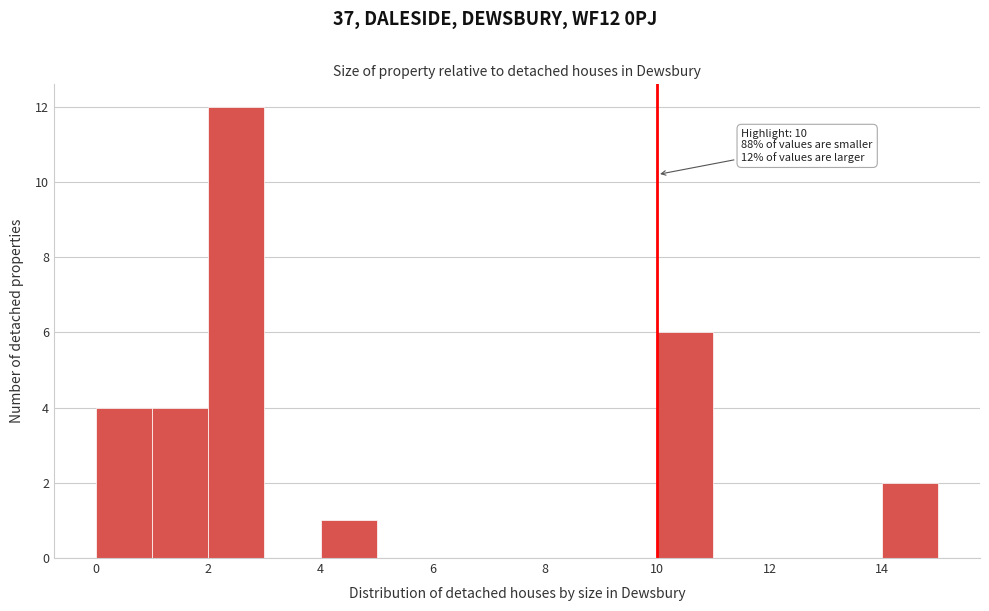

Which range on the x-axis has the tallest bar?

2 to 3